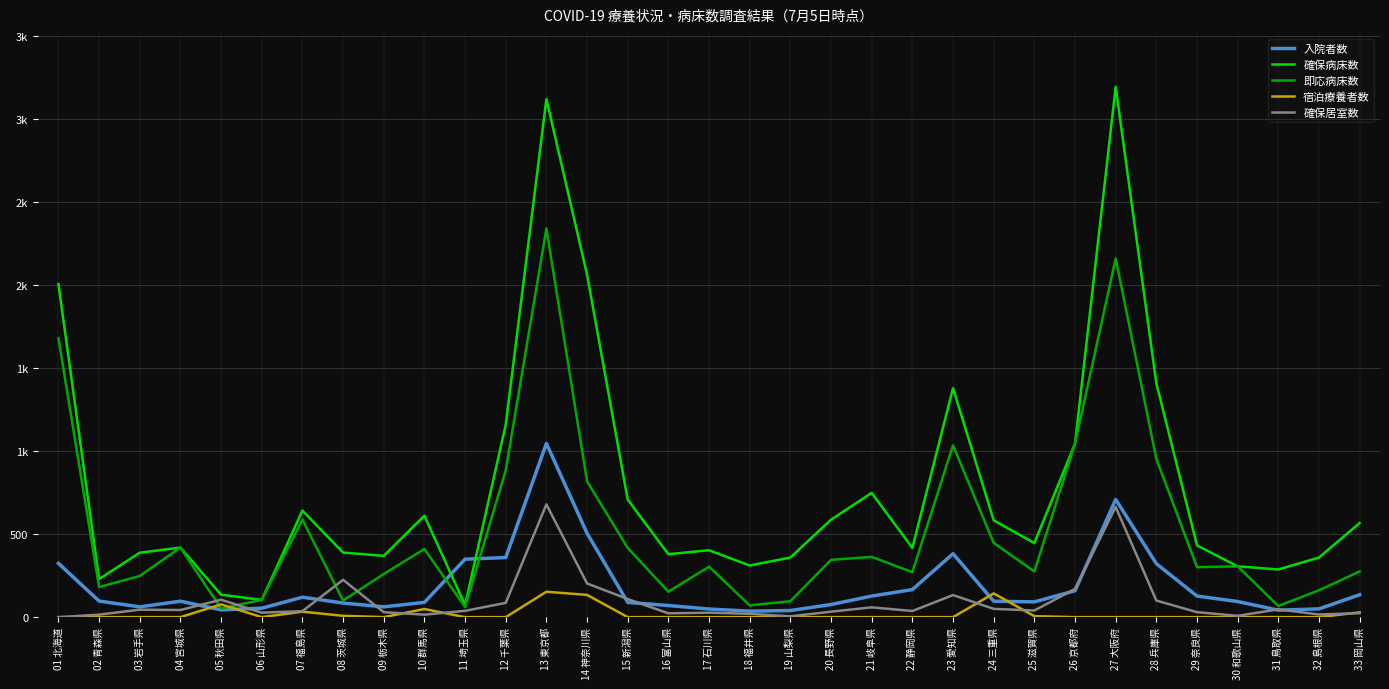

Where does the 即応病床数 series first go above 304?

01 北海道